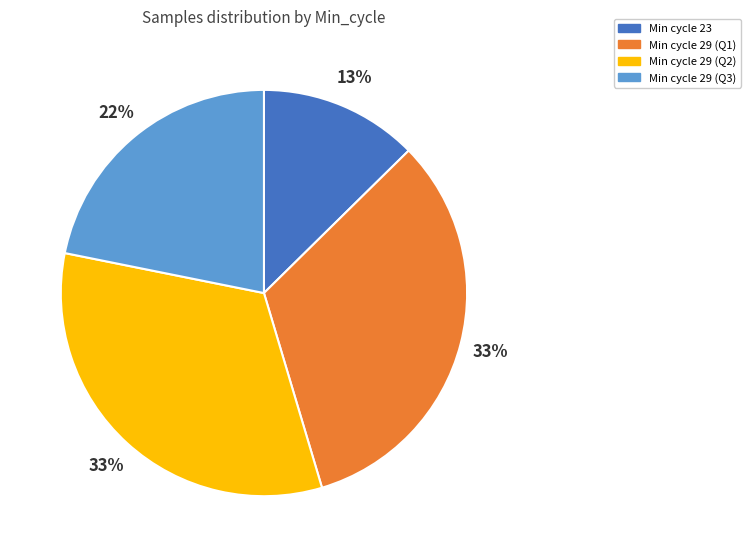

To the nearest percent, what is the average slice percentage?

25%